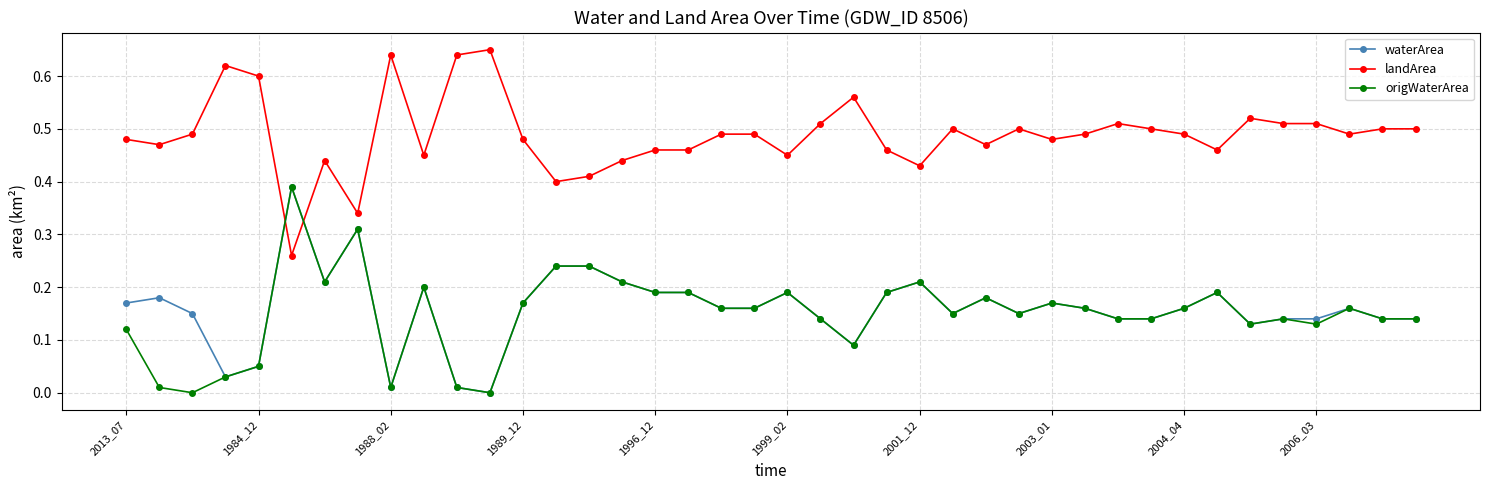

How many categories are shown in the chart?

40